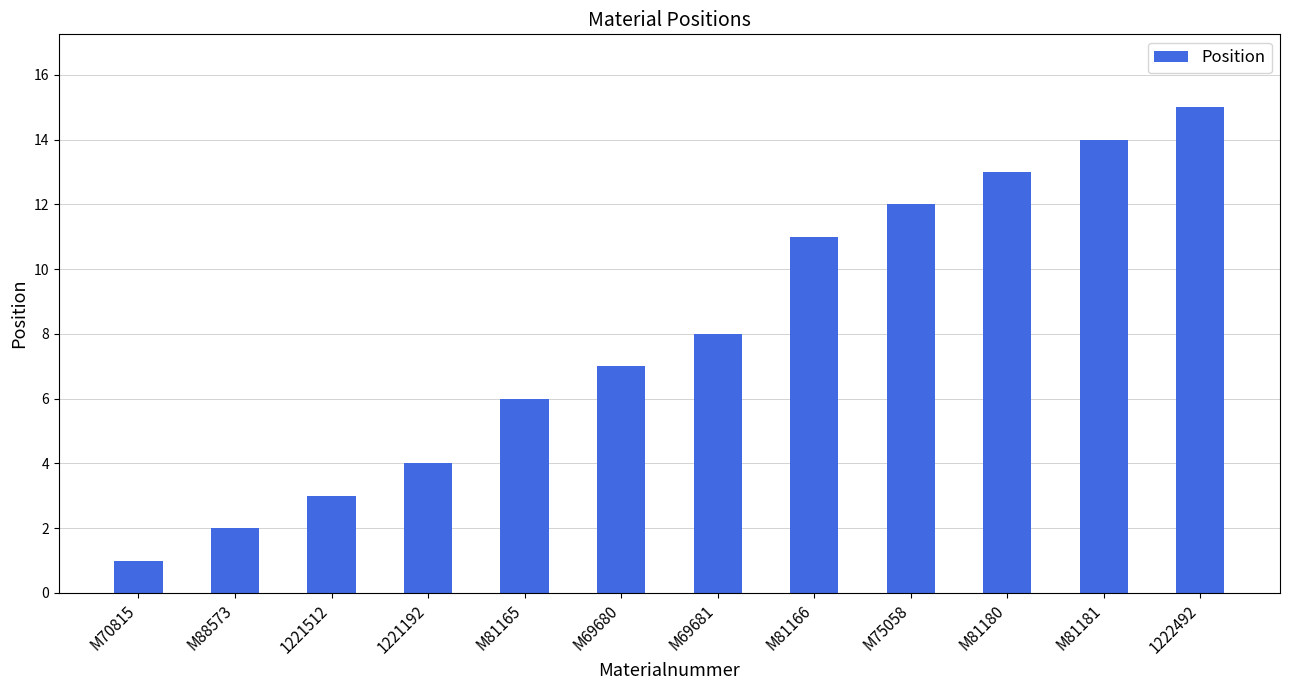

Between 1222492 and M88573, which is larger?

1222492